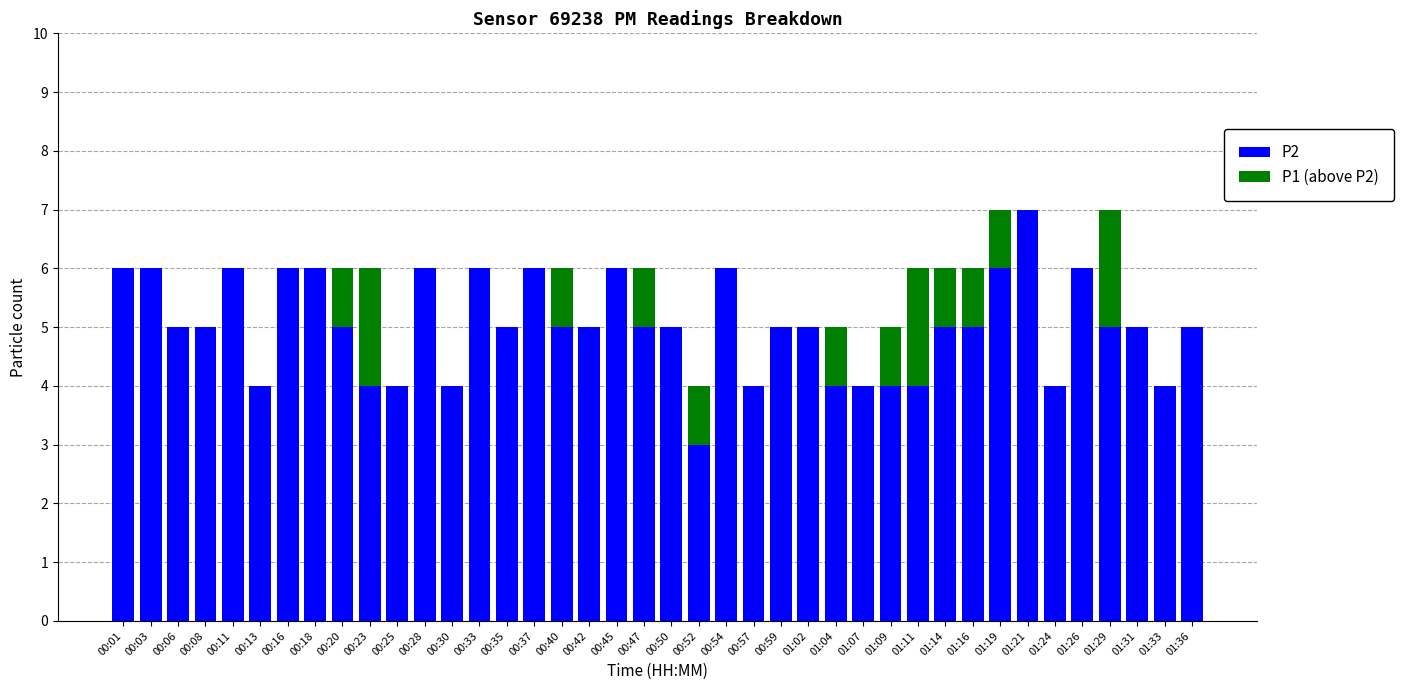

True or false: P2 has a value of 4 at 01:33.

True